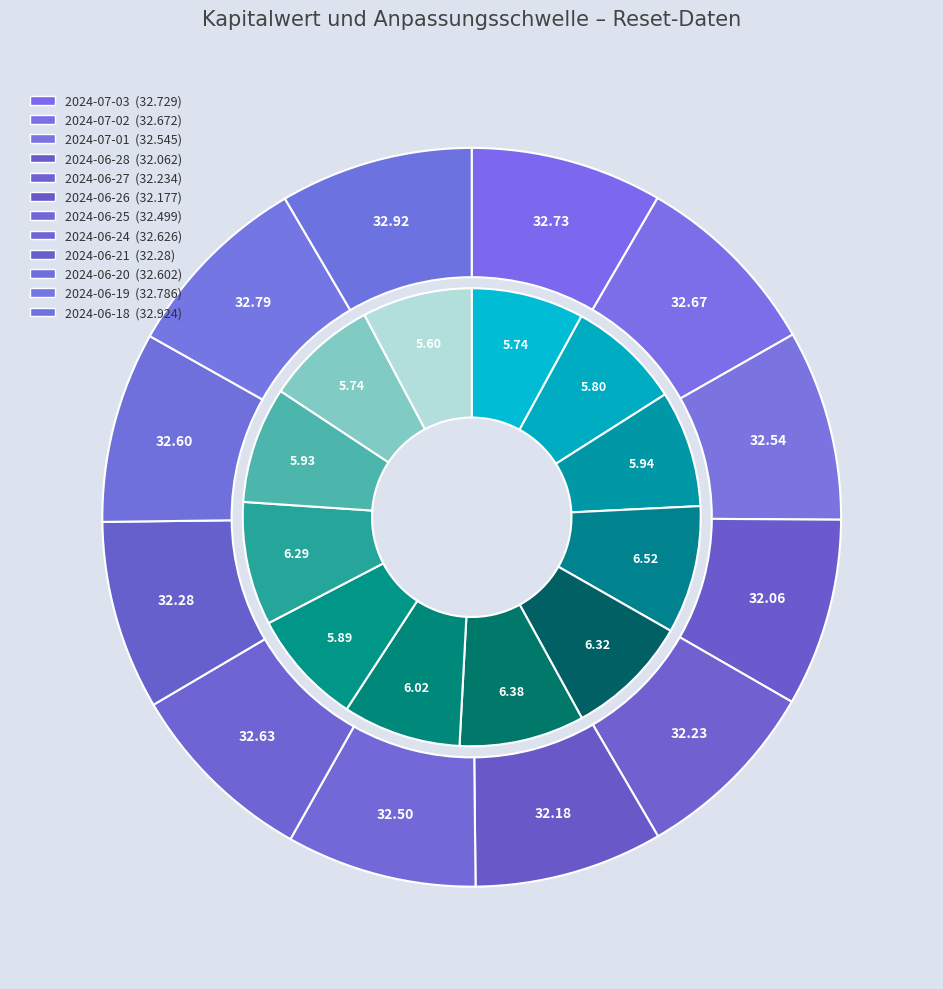

Which slice is the smallest?

2024-06-18